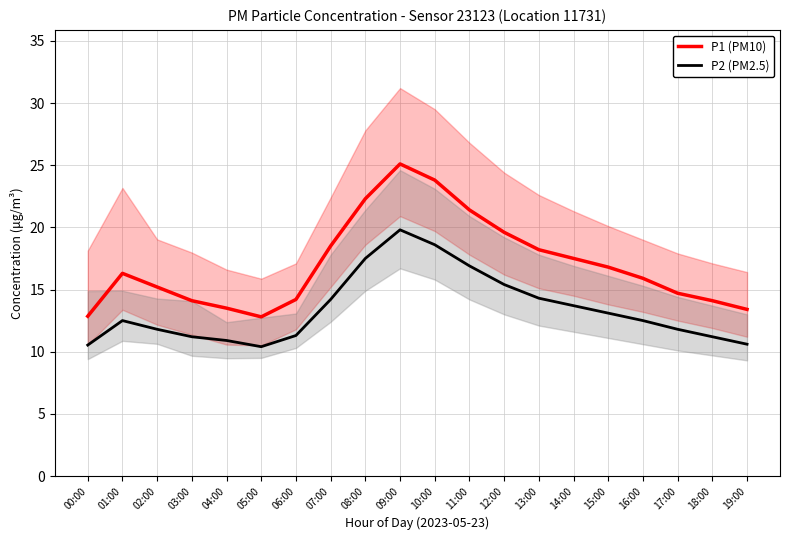

What is the difference between the P2 (PM2.5) values at 14:00 and 13:00?

0.6